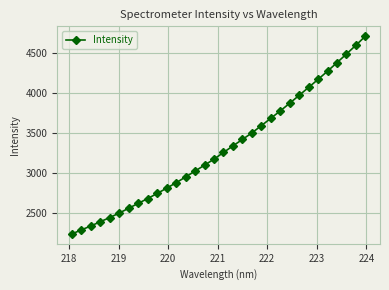

What is the value of the 18th point from the left?

3344.0